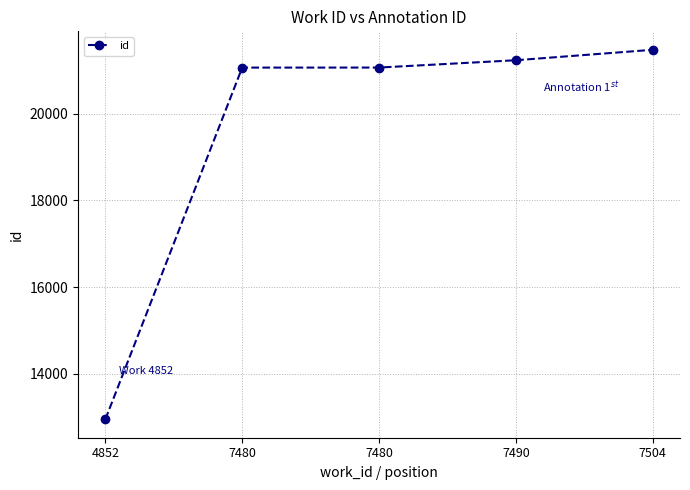

How many data points does each series have?

5